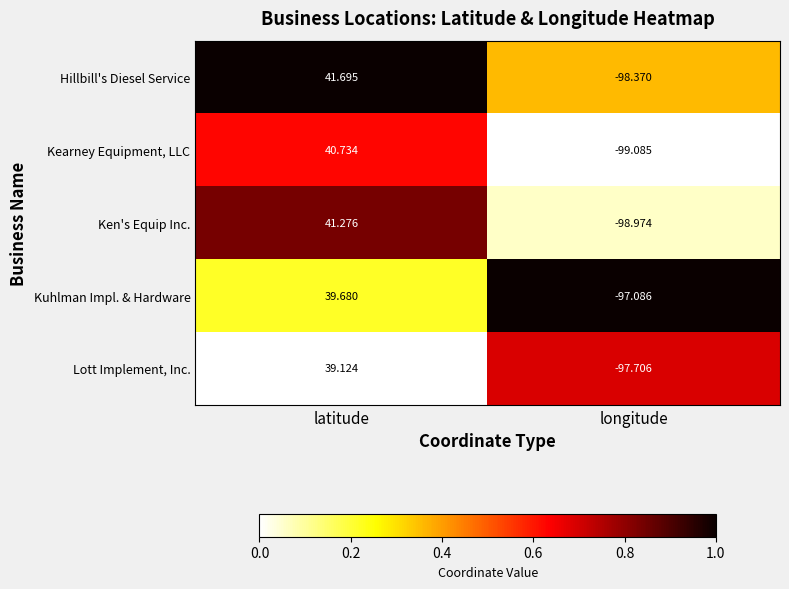

Rank the series by their maximum value, from lowest to highest.

Lott Implement, Inc., Kuhlman Impl. & Hardware, Kearney Equipment, LLC, Ken's Equip Inc., Hillbill's Diesel Service